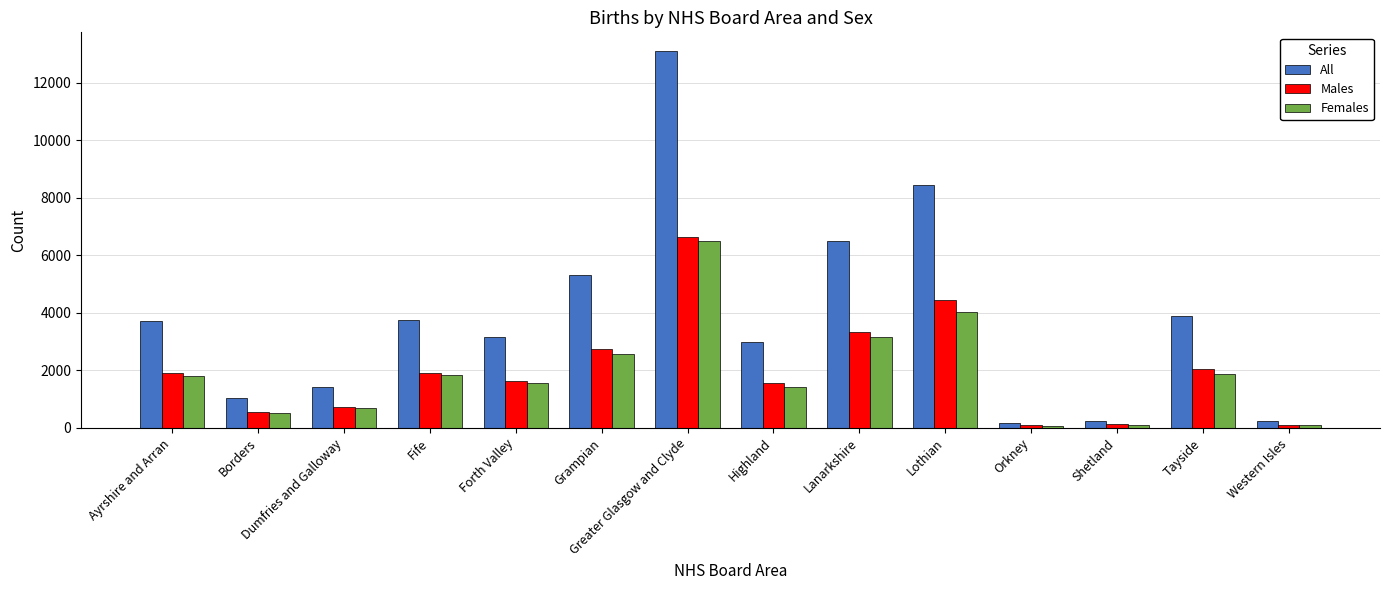

The Females series shows 6284 at Lothian. True or false?

False